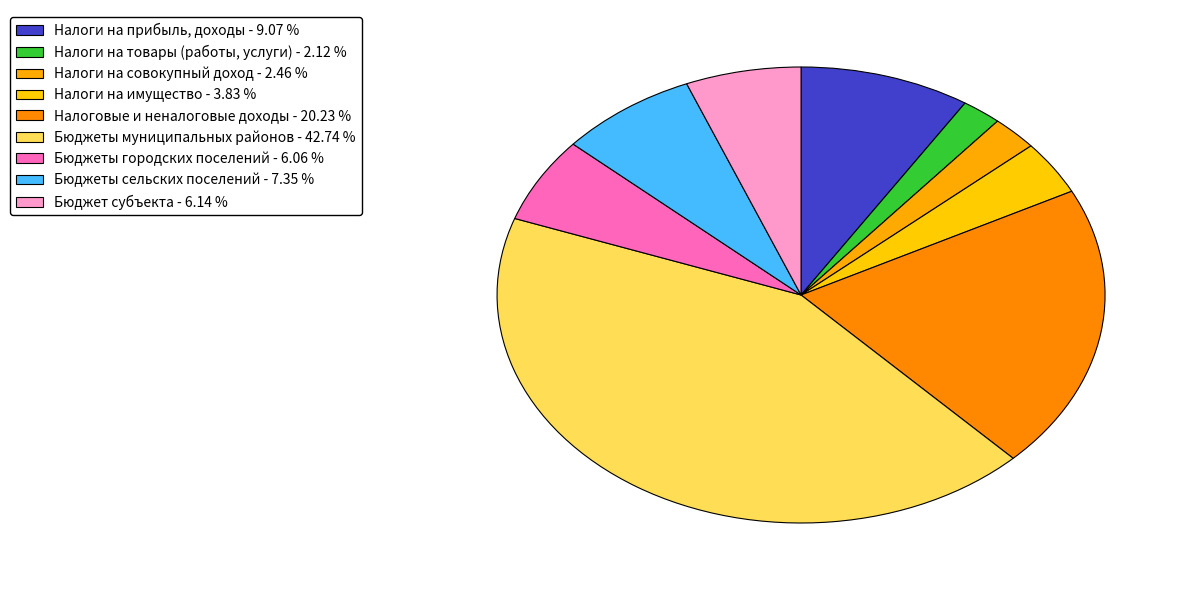

Which slice is the smallest?

НАЛОГИ НА ТОВАРЫ (РАБОТЫ, УСЛУГИ)